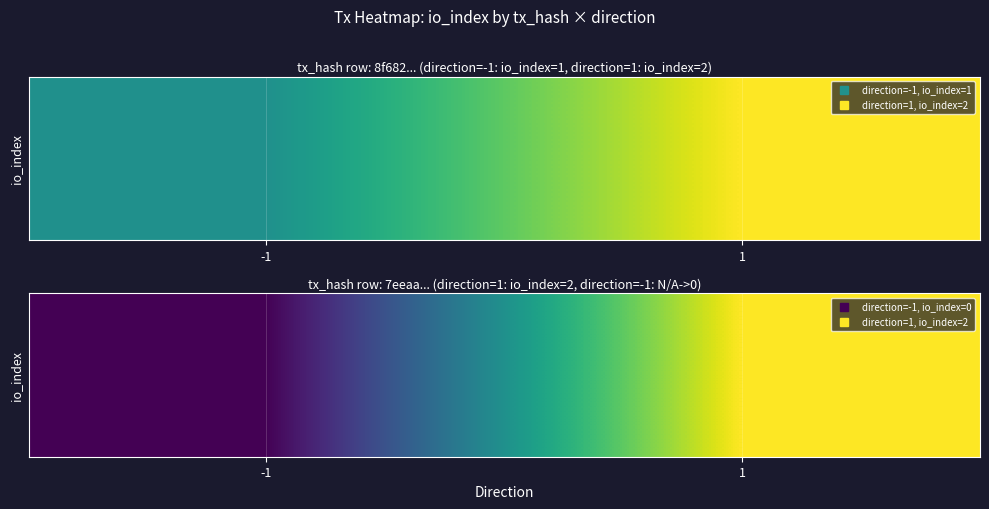

What is the change in value from -1 to 1?

+2